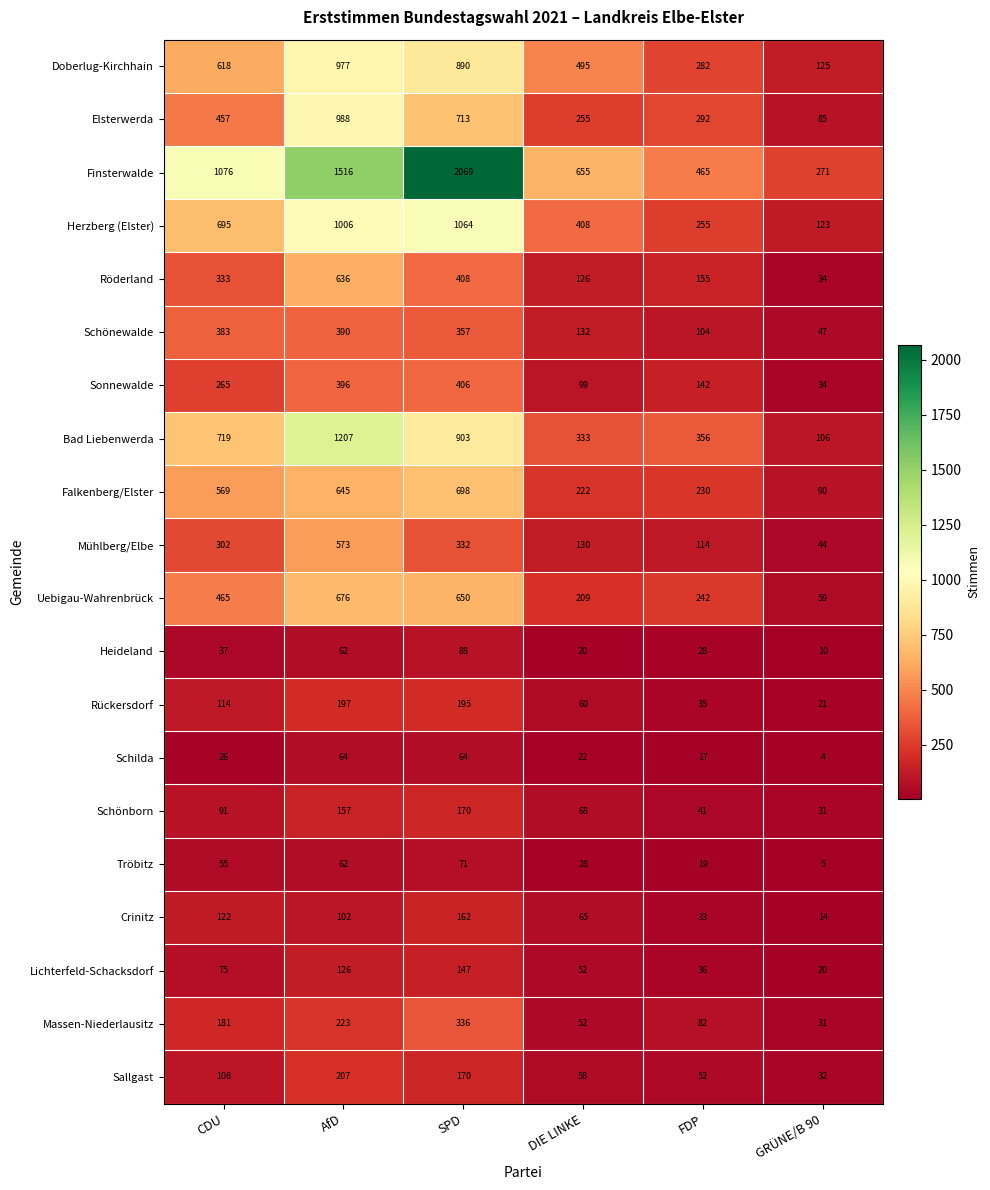

True or false: Rückersdorf has a value of 324 at AfD.

False